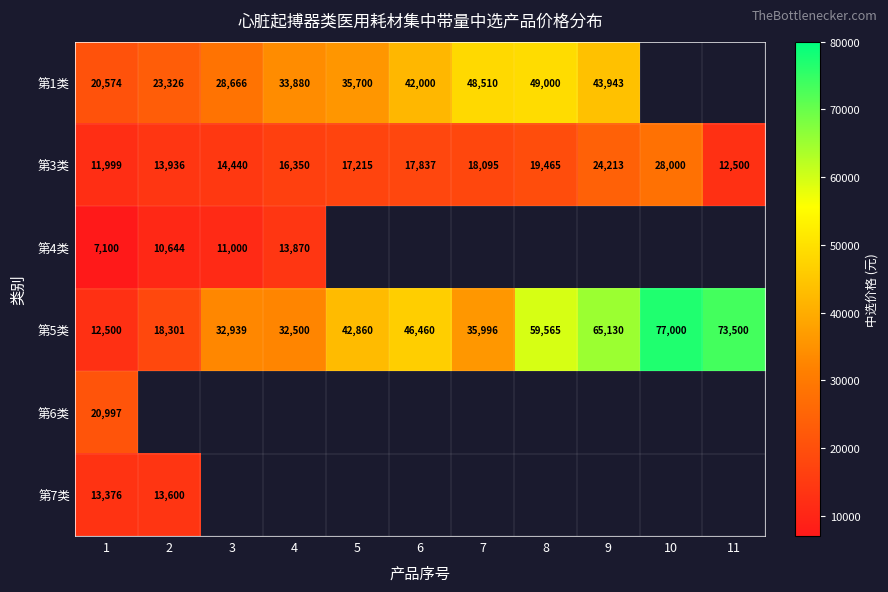

At which label is 第3类 closest to 19999?

8